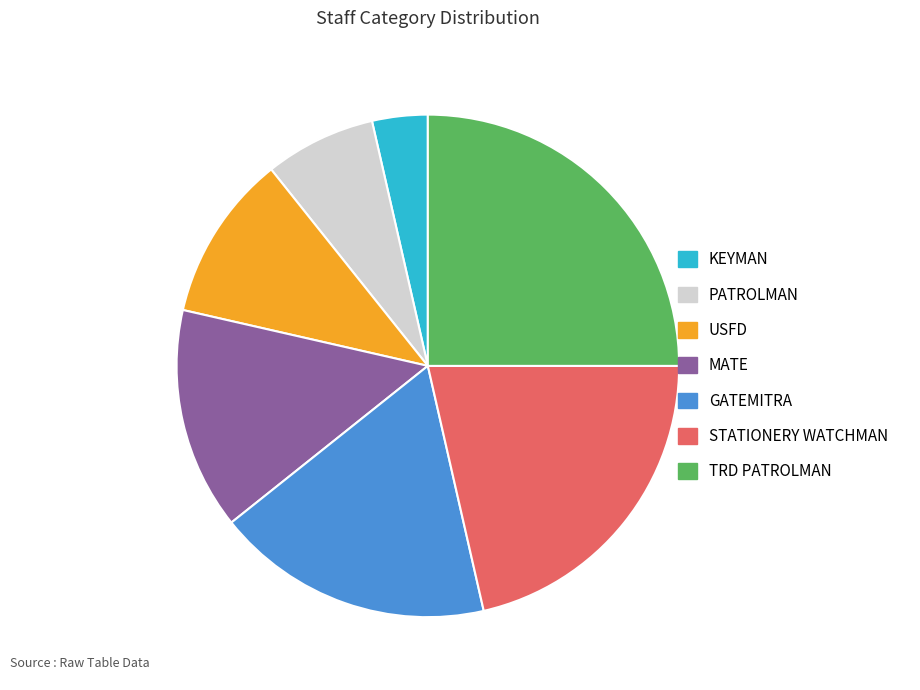

How many slices are in this pie chart?

7